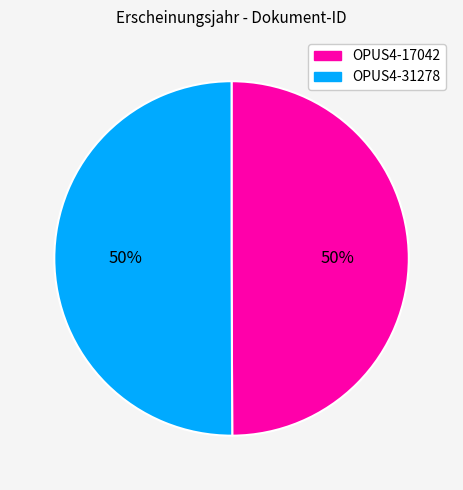

Combined, do OPUS4-17042 and OPUS4-31278 account for over 50%?

Yes